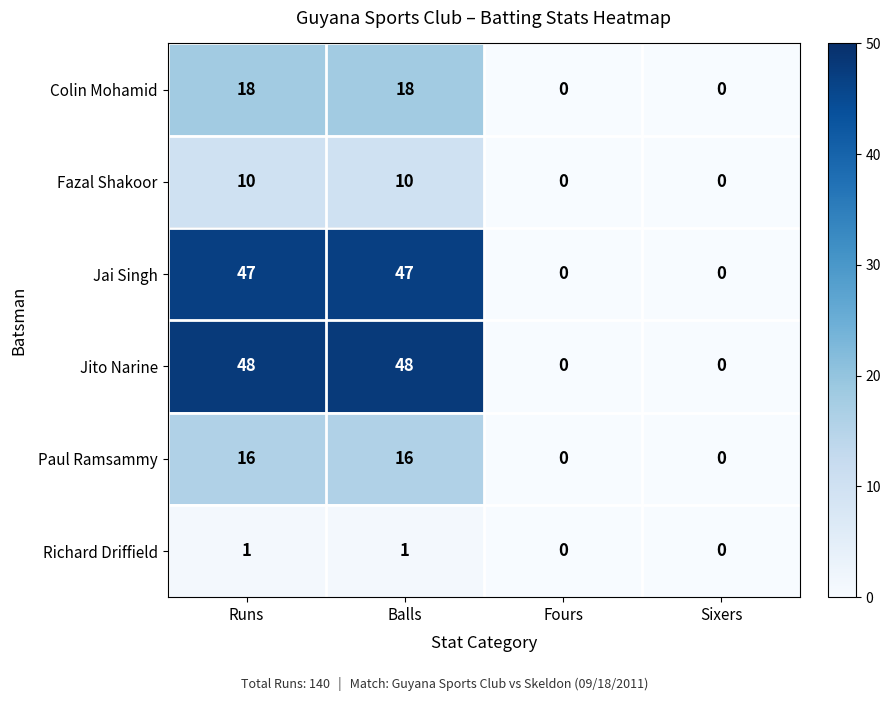

Reading left to right, extract all data points from this chart.

Colin Mohamid: 18	18	0	0
Fazal Shakoor: 10	10	0	0
Jai Singh: 47	47	0	0
Jito Narine: 48	48	0	0
Paul Ramsammy: 16	16	0	0
Richard Driffield: 1	1	0	0